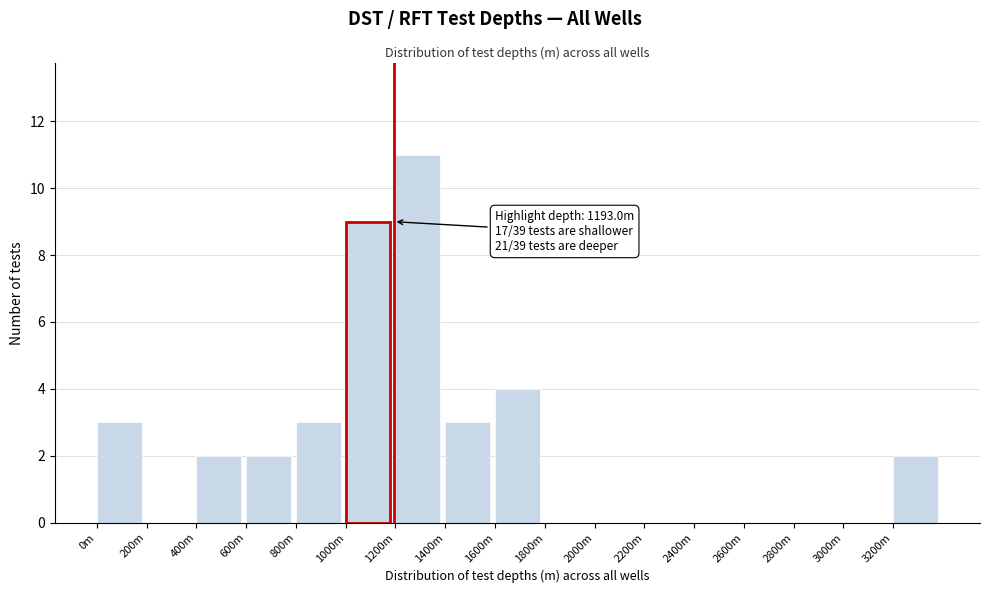

Reading right to left, list all the values displayed in this chart.

3200m=2	3000m=0	2800m=0	2600m=0	2400m=0	2200m=0	2000m=0	1800m=0	1600m=4	1400m=3	1200m=11	1000m=9	800m=3	600m=2	400m=2	200m=0	0m=3